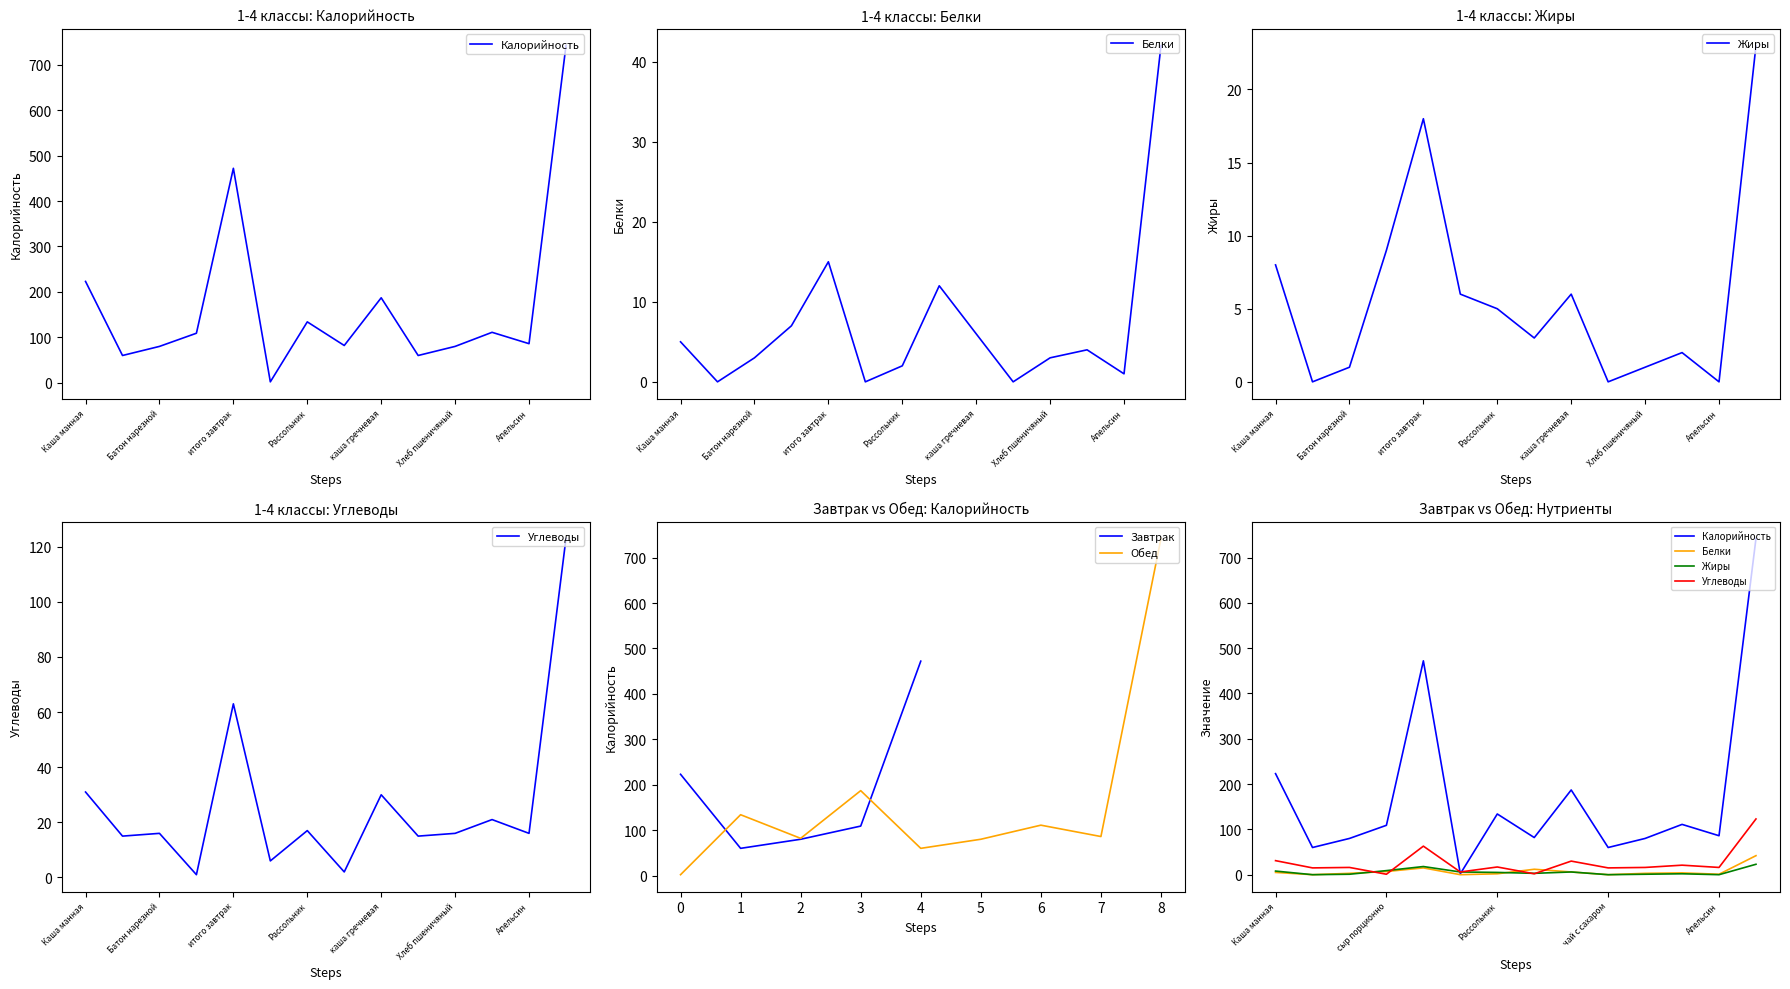

What is the total value across all series at Биточки тушенные?

99